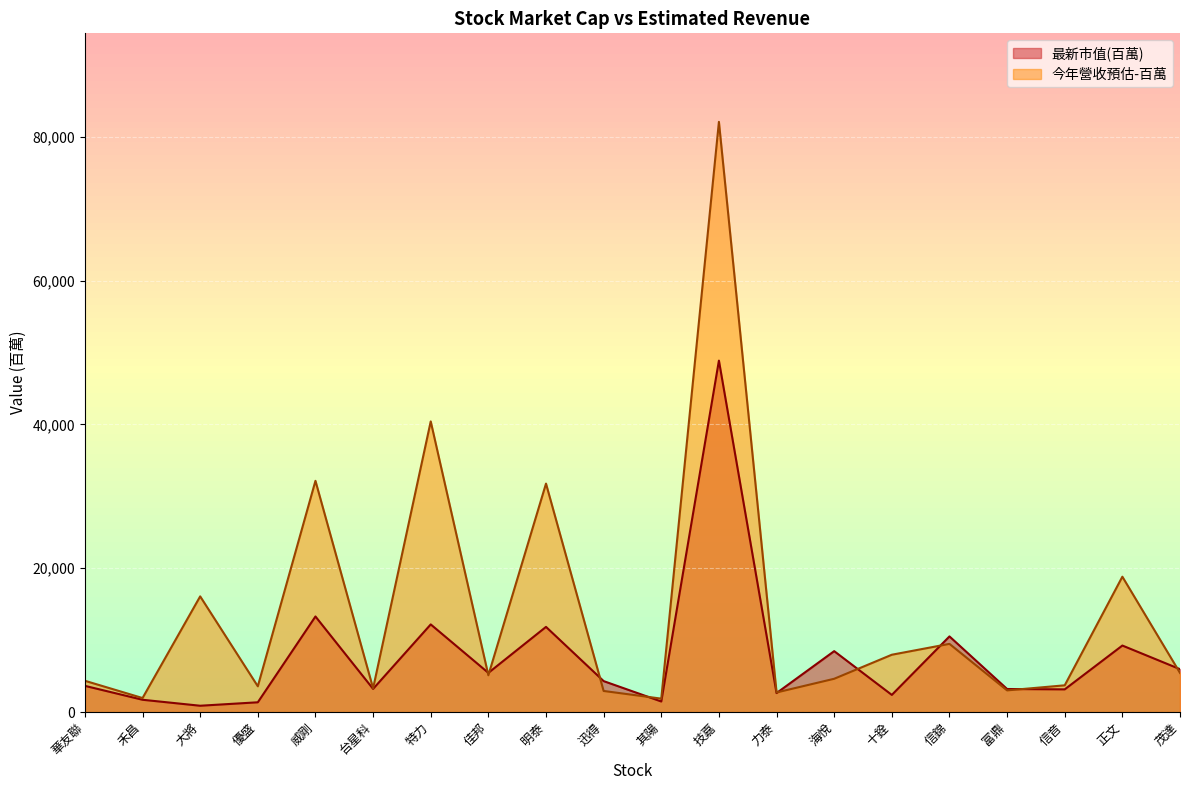

How many lines are shown in the chart?

2